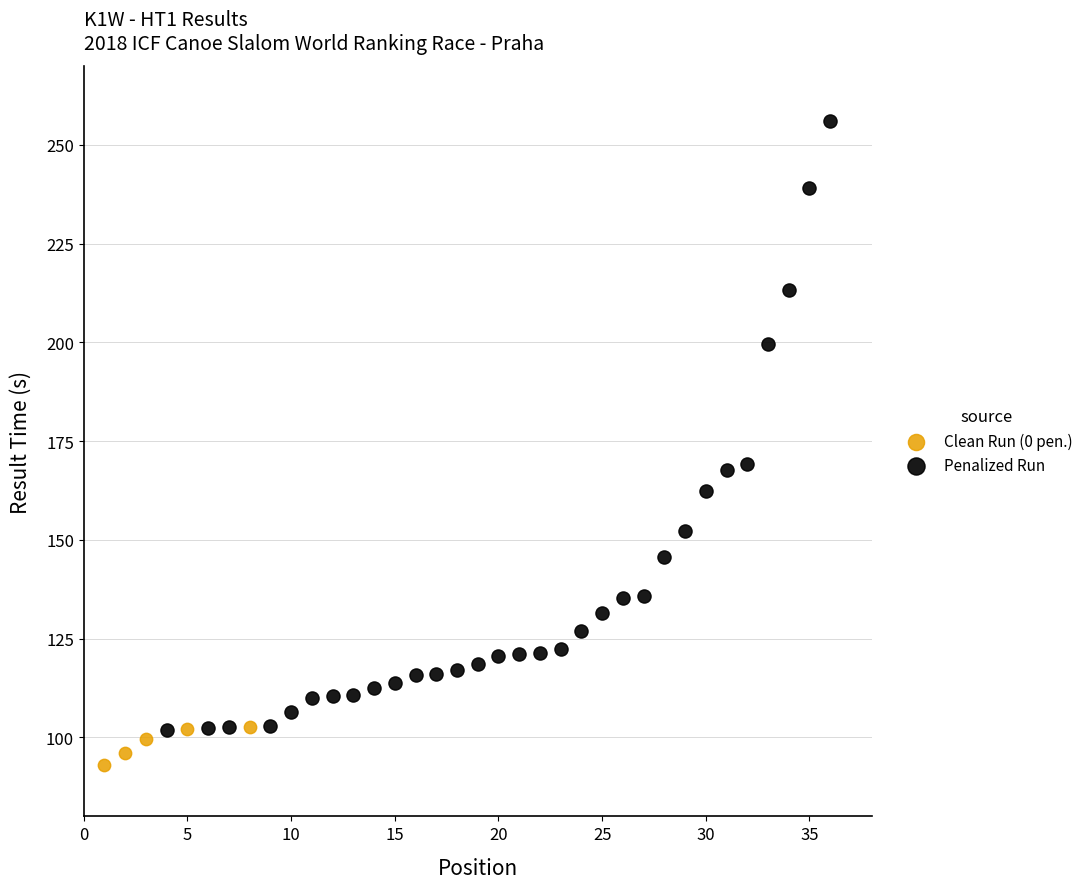

Which series reaches the maximum Y coordinate?

Penalized Run